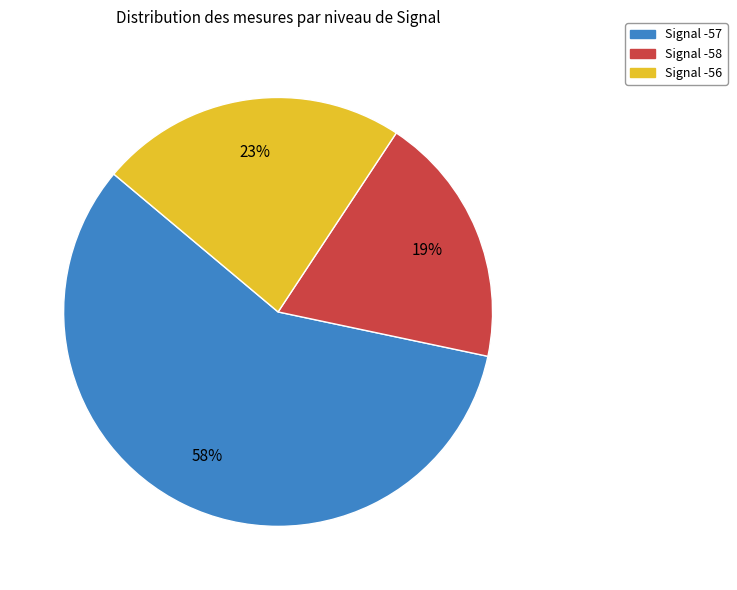

The Signal -56 slice represents 32% of the pie. True or false?

False